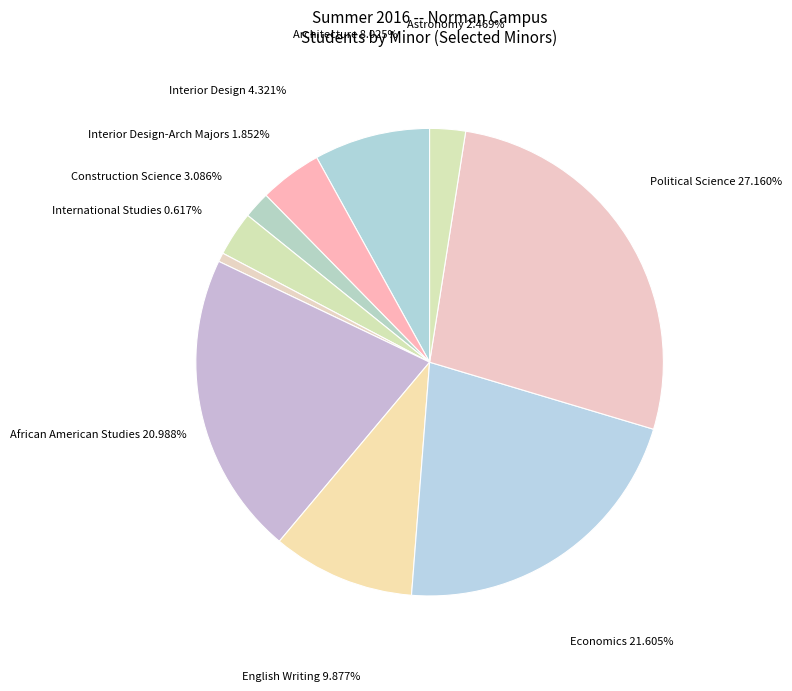

Is there any slice that represents more than half of the pie?

No